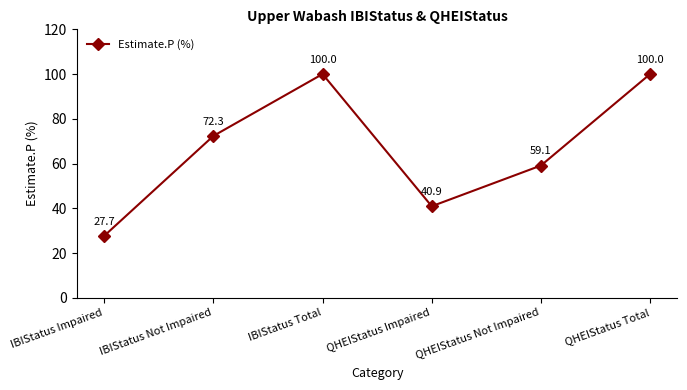

What is the greatest value displayed?

100.0